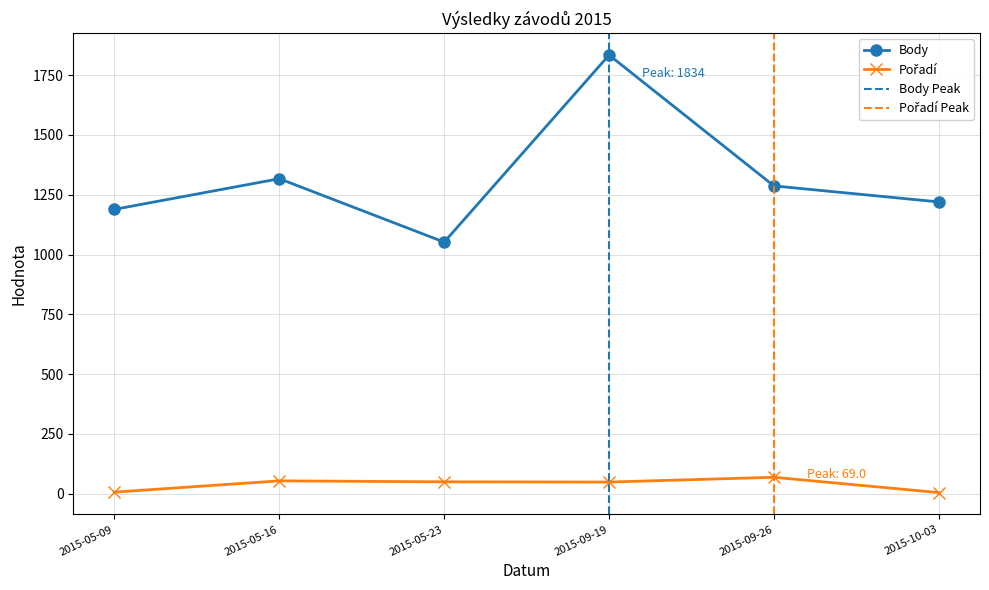

What is the difference between the Body values at 2015-05-09 and 2015-09-19?

645